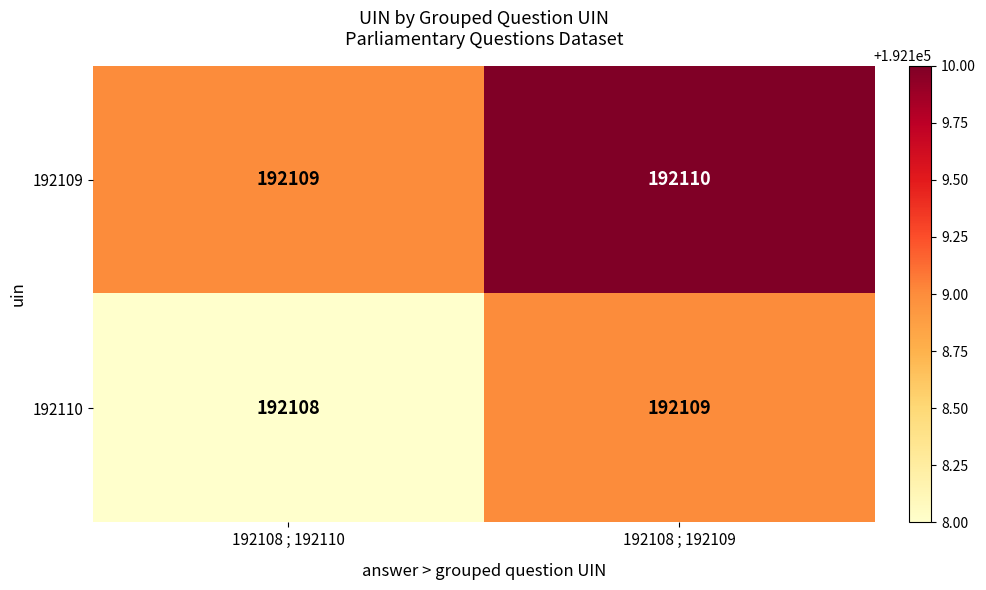

Reading left to right, extract all data points from this chart.

192109: 192108 ; 192110=192109	192108 ; 192109=192110
192110: 192108 ; 192110=192108	192108 ; 192109=192109